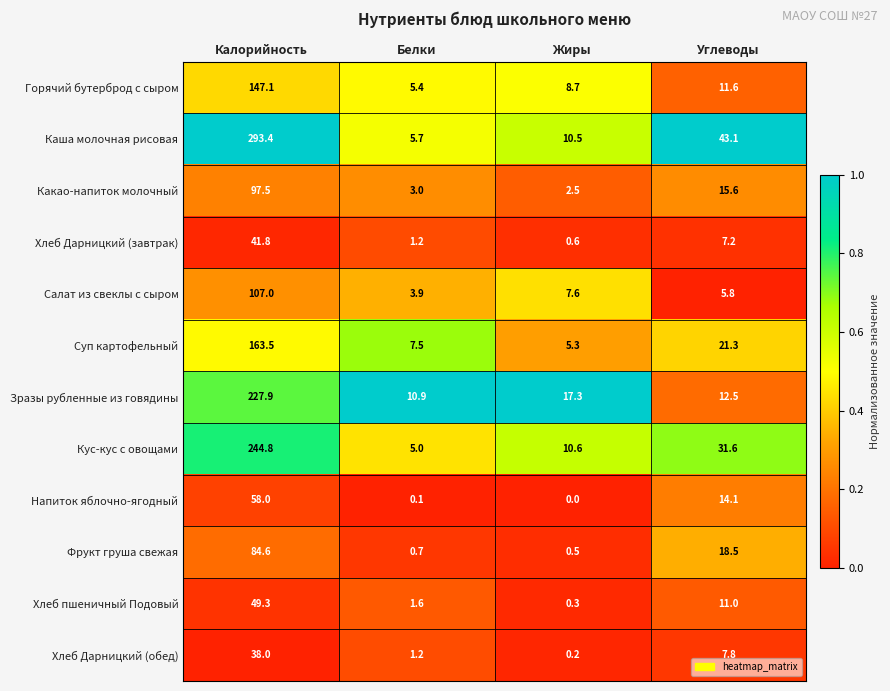

What is the difference between the maximum and minimum values in the Напиток яблочно-ягодный series?

58.0